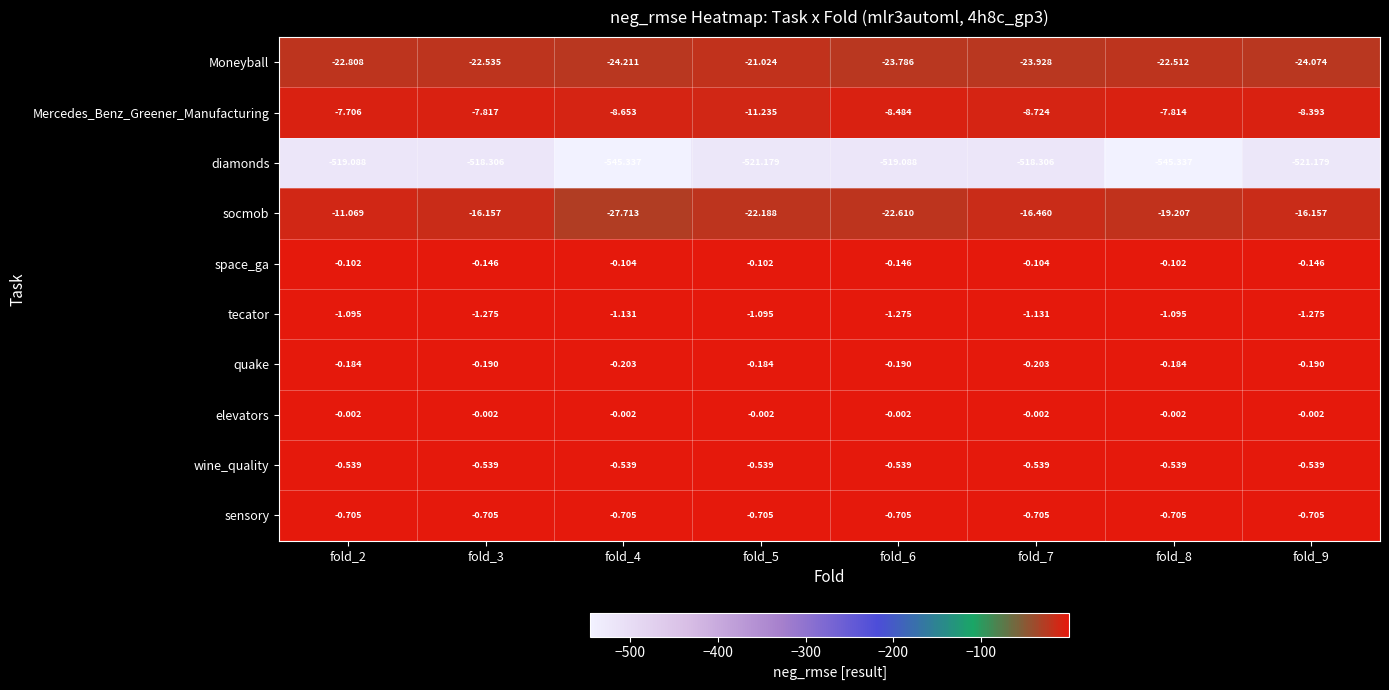

Which series has the largest total across all categories?

elevators